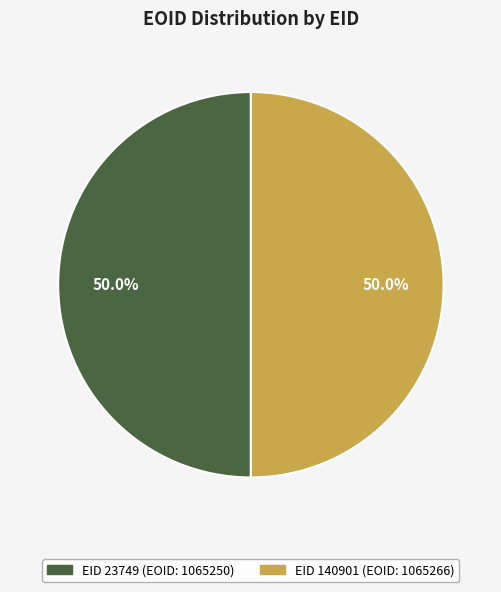

What percentage do EID 140901 and EID 23749 together represent?

100.0%